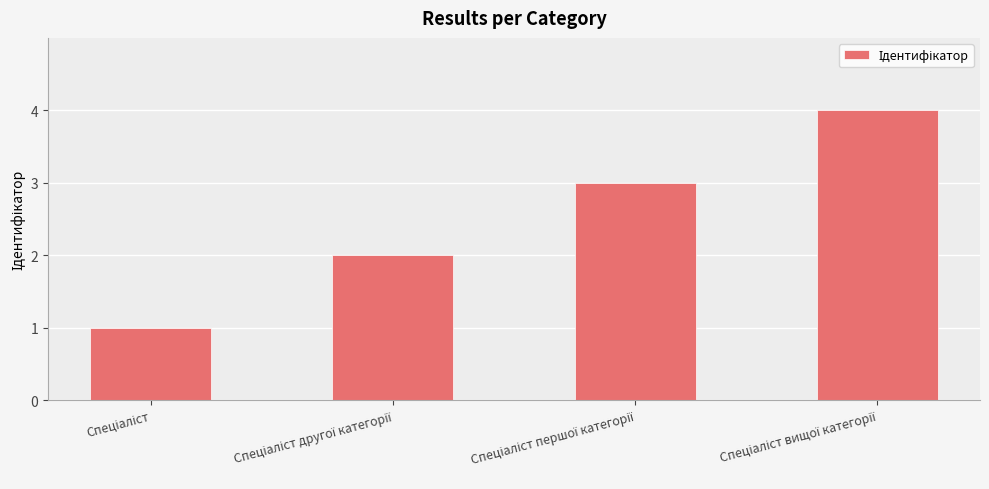

Does the chart contain stacked bars?

No